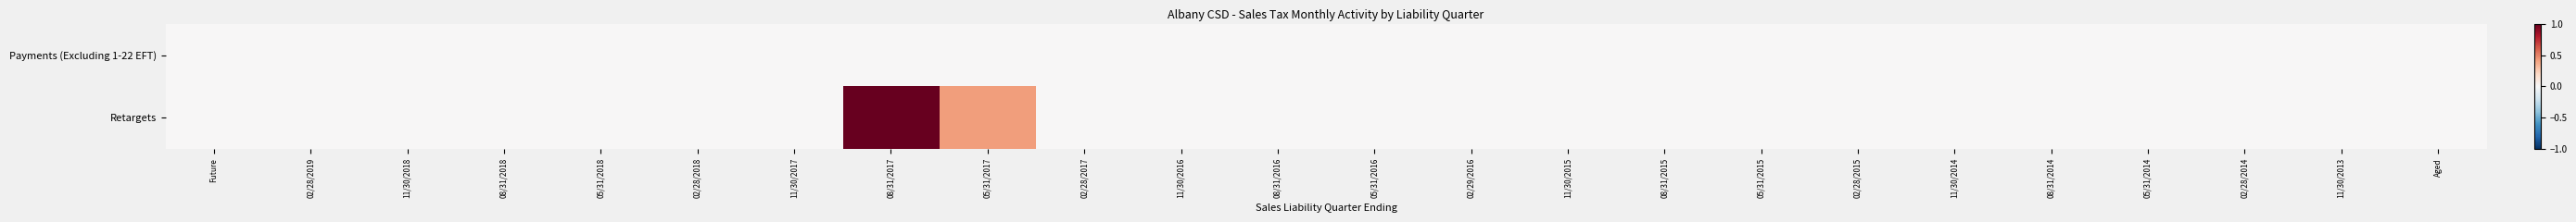

How many data points does each series have?

24